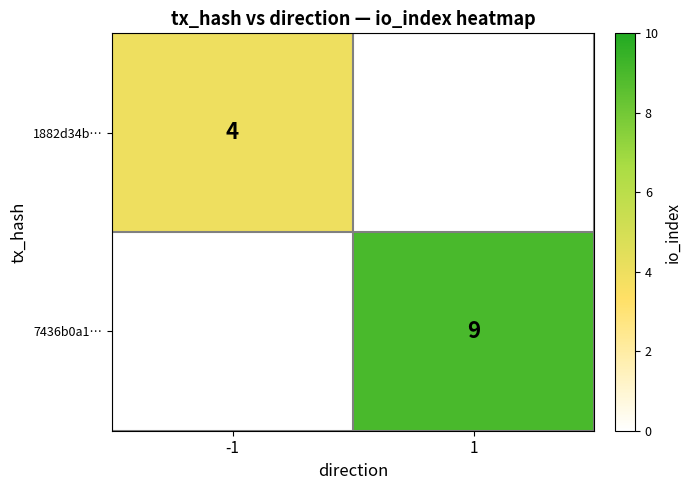

Is the value of 1882d34b… at -1 greater than the value of 7436b0a1… at 1?

No